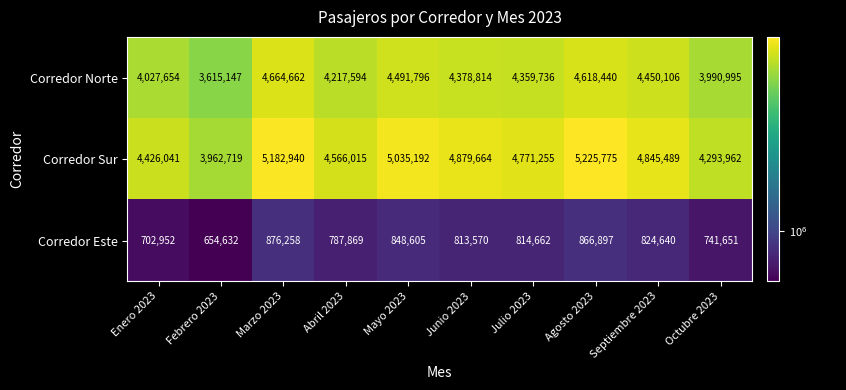

Reading left to right, transcribe all the data shown in this chart.

Corredor Norte: Enero 2023=4027654	Febrero 2023=3615147	Marzo 2023=4664662	Abril 2023=4217594	Mayo 2023=4491796	Junio 2023=4378814	Julio 2023=4359736	Agosto 2023=4618440	Septiembre 2023=4450106	Octubre 2023=3990995
Corredor Sur: Enero 2023=4426041	Febrero 2023=3962719	Marzo 2023=5182940	Abril 2023=4566015	Mayo 2023=5035192	Junio 2023=4879664	Julio 2023=4771255	Agosto 2023=5225775	Septiembre 2023=4845489	Octubre 2023=4293962
Corredor Este: Enero 2023=702952	Febrero 2023=654632	Marzo 2023=876258	Abril 2023=787869	Mayo 2023=848605	Junio 2023=813570	Julio 2023=814662	Agosto 2023=866897	Septiembre 2023=824640	Octubre 2023=741651